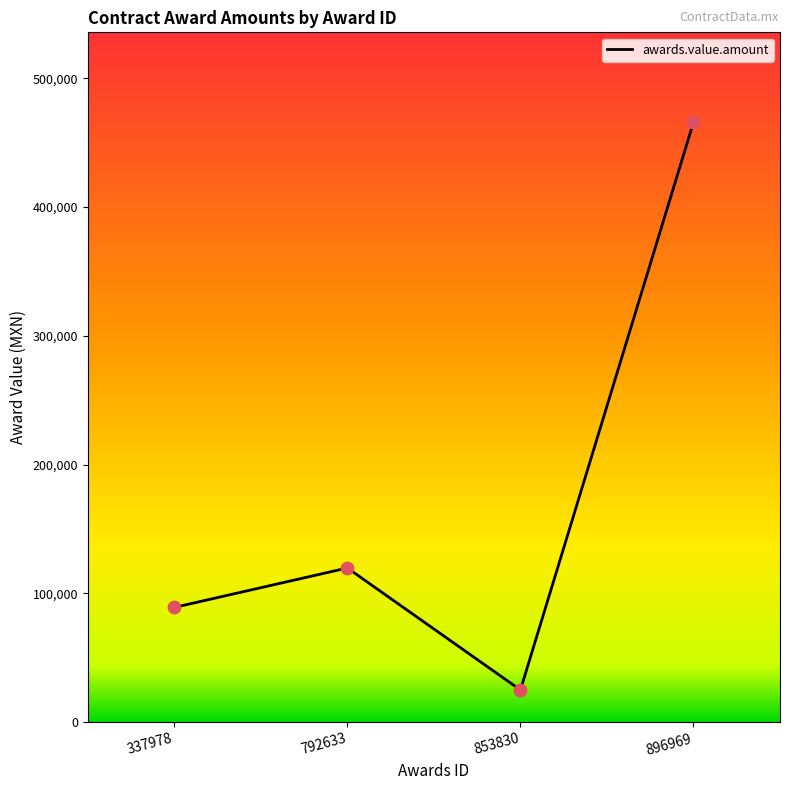

What is the change in value from 792633 to 853830?

-94720.0